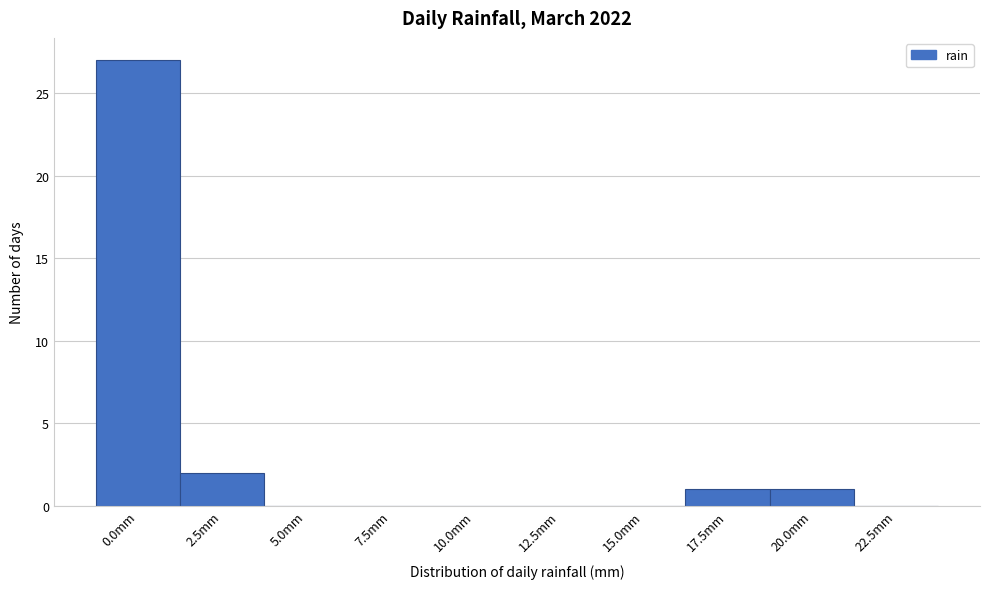

Reading right to left, extract all data points from this chart.

22.5mm=0	20.0mm=1	17.5mm=1	15.0mm=0	12.5mm=0	10.0mm=0	7.5mm=0	5.0mm=0	2.5mm=2	0.0mm=27